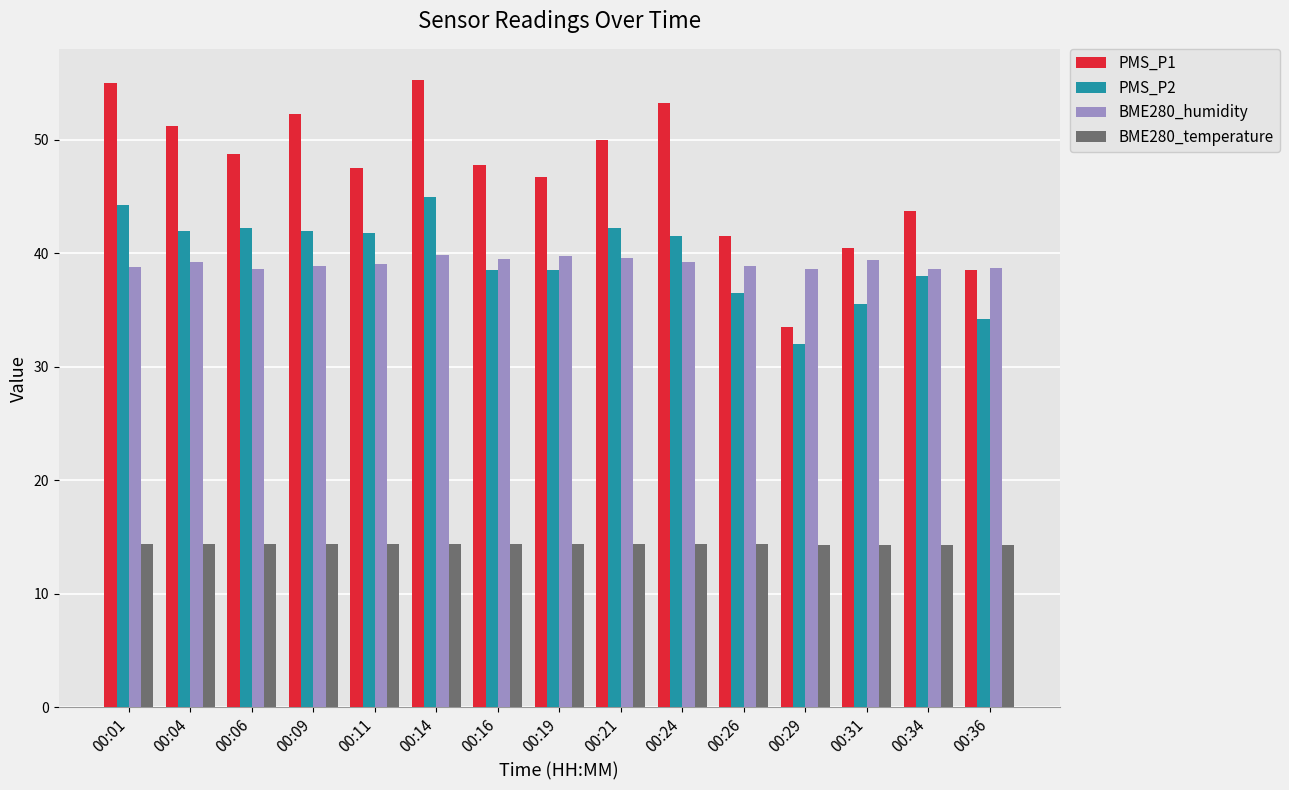

Does the chart contain stacked bars?

No